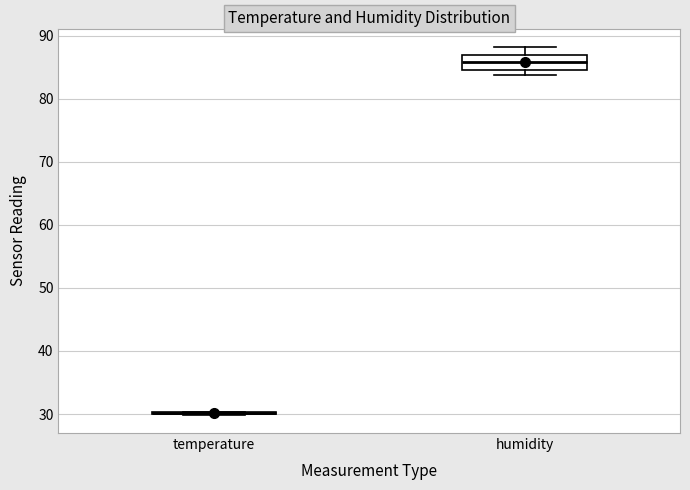

Reading left to right, read every box against the y-axis: the position of its median line, the range the box covers, and the ends of its whiskers. The values are not printed on the chart, so give them approximately, as read against the axis.

temperature: box collapsed to a line at 30, whiskers 30 to 30
humidity: median 86, box 85 to 87, whiskers 84 to 88